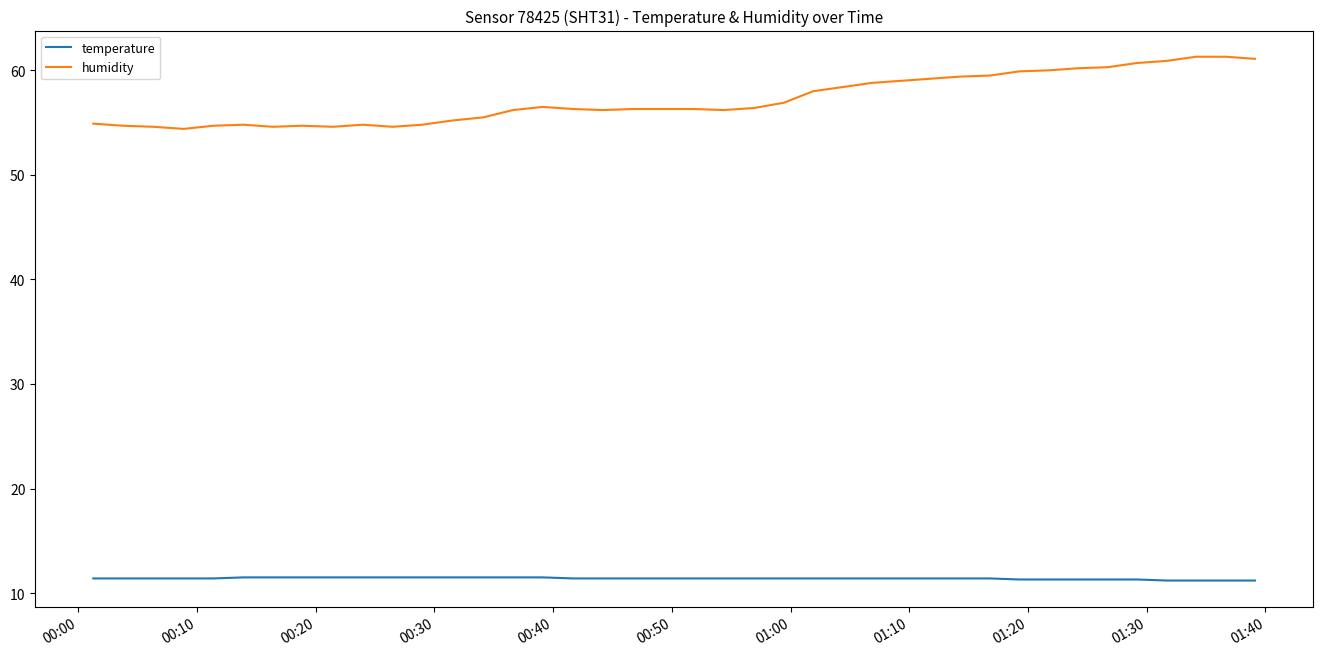

Rank the series by their maximum value, from lowest to highest.

temperature, humidity